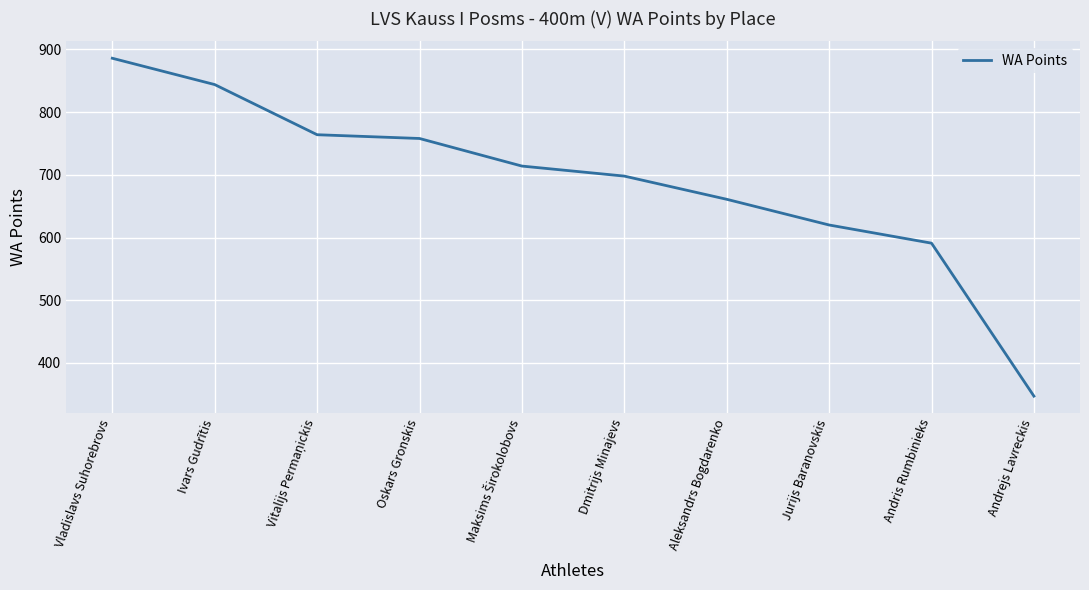

Between Vladislavs Suhorebrovs and Andrejs Lavreckis, which is larger?

Vladislavs Suhorebrovs